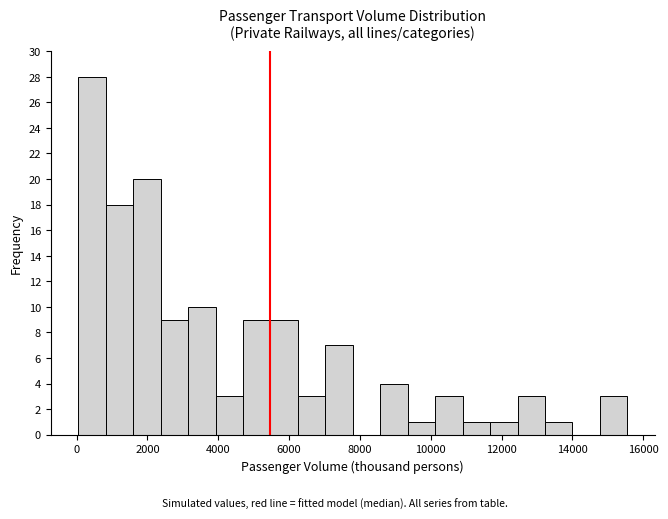

Around what value on the x-axis is the tallest bar? Give the approximate position of its centre, as read against the axis.

400